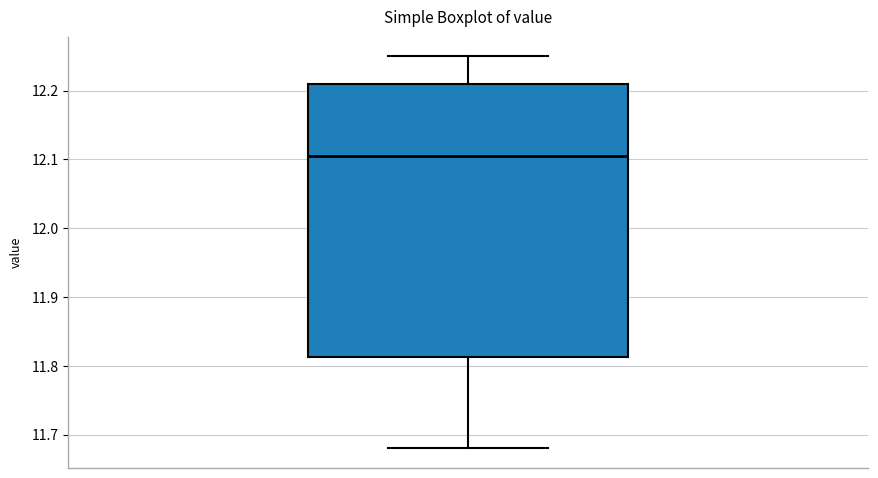

Where is the lower edge of the box on the y-axis? The values are not printed on the chart, so give them approximately, as read against the axis.

11.81